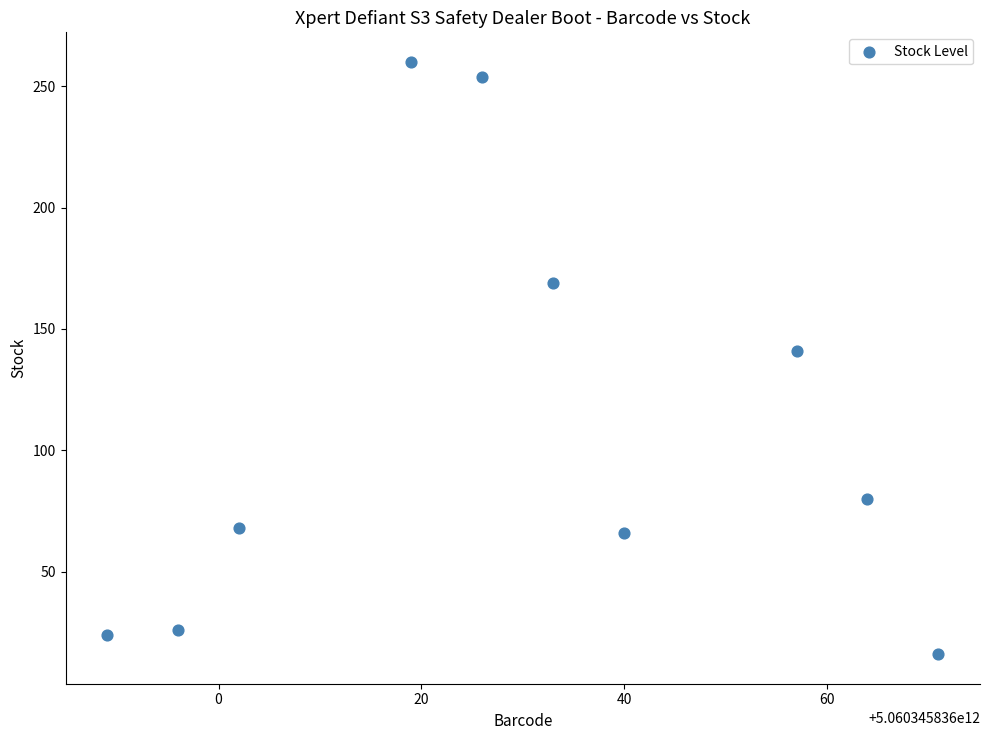

What is the range of X values (max minus min)?

82